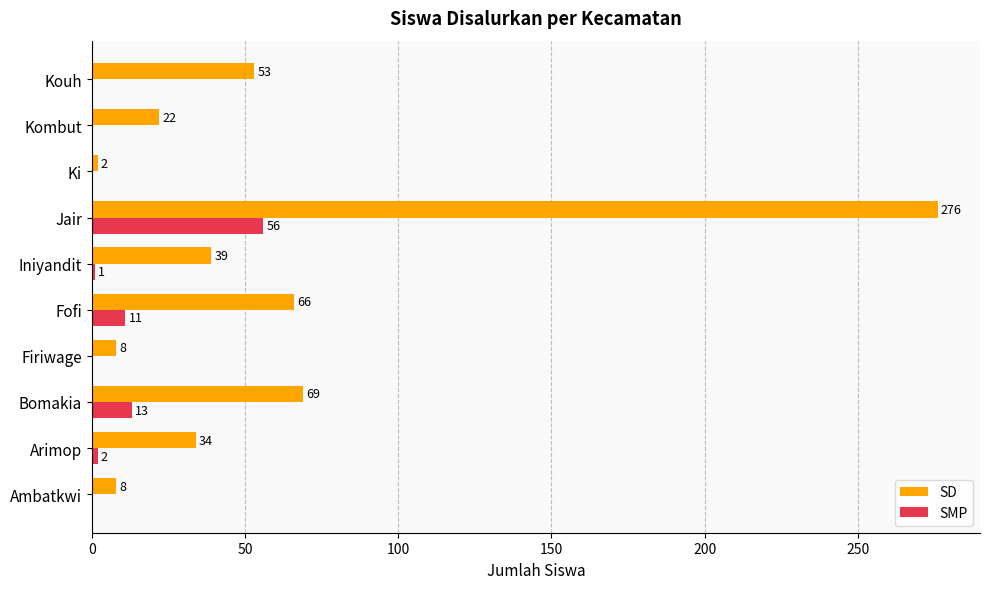

At which label is SMP closest to 28?

Bomakia